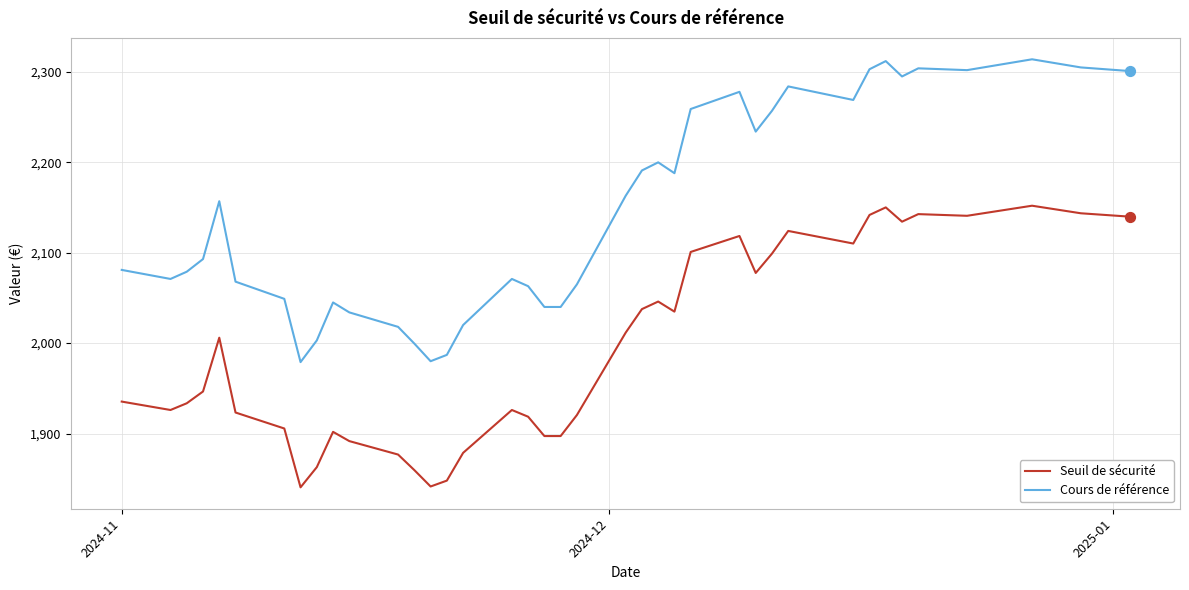

Which series has the widest spread of values?

Cours de référence